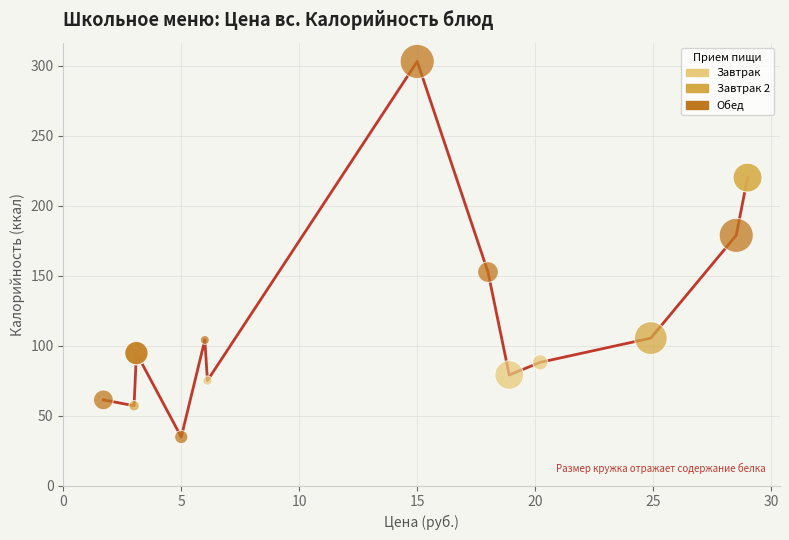

Which series contains the highest Y value?

Обед